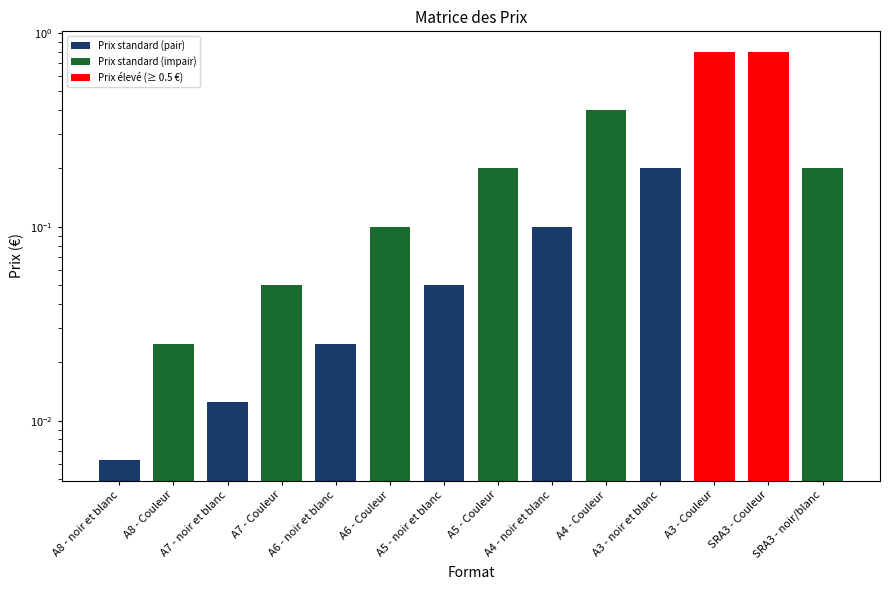

Reading left to right, transcribe all the data shown in this chart.

0.0	0.0	0.0	0.1	0.0	0.1	0.1	0.2	0.1	0.4	0.2	0.8	0.8	0.2